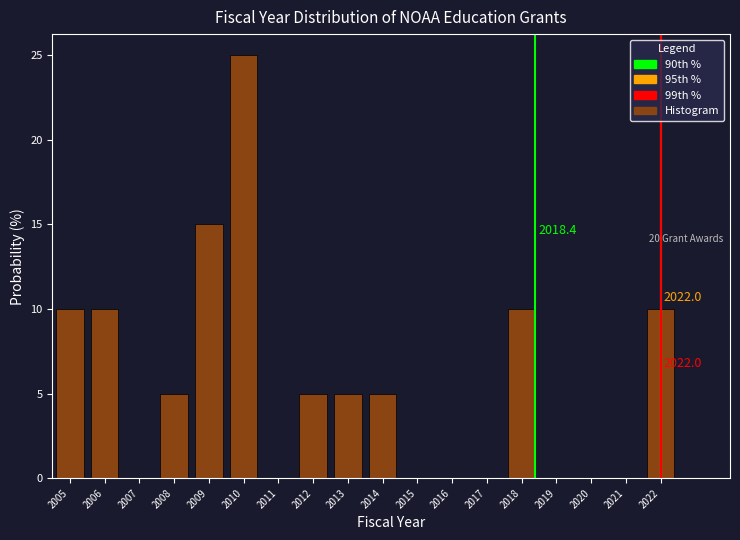

Which range on the x-axis has the tallest bar?

2009.5 to 2010.5